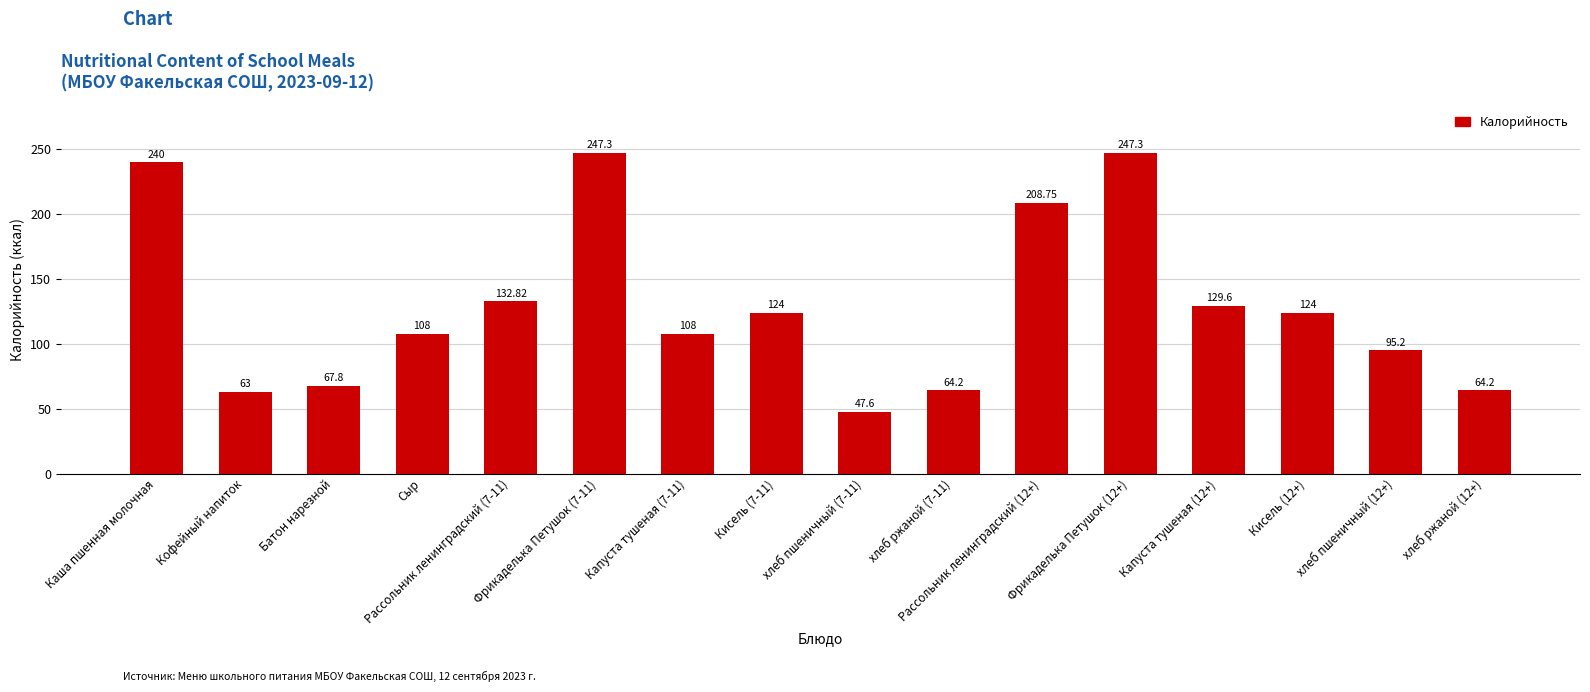

Approximately how many times larger is the value at Каша пшенная молочная compared to Кисель (7-11)?

1.9